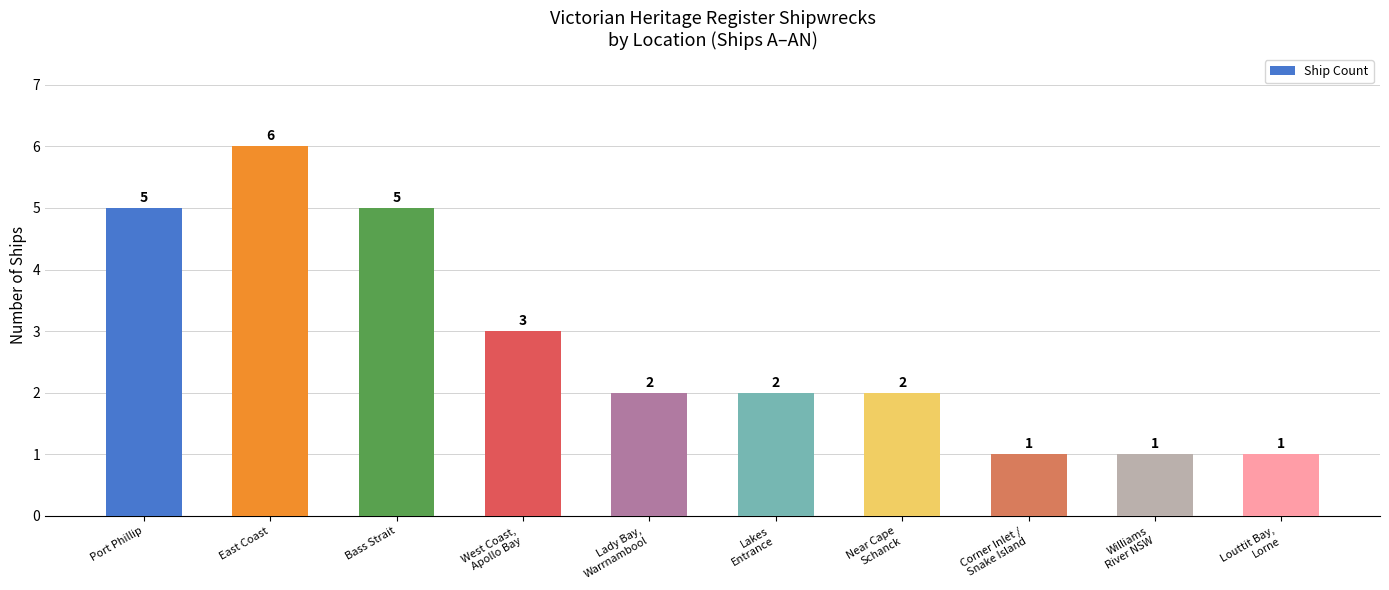

Reading left to right, extract all data points from this chart.

5	6	5	3	2	2	2	1	1	1